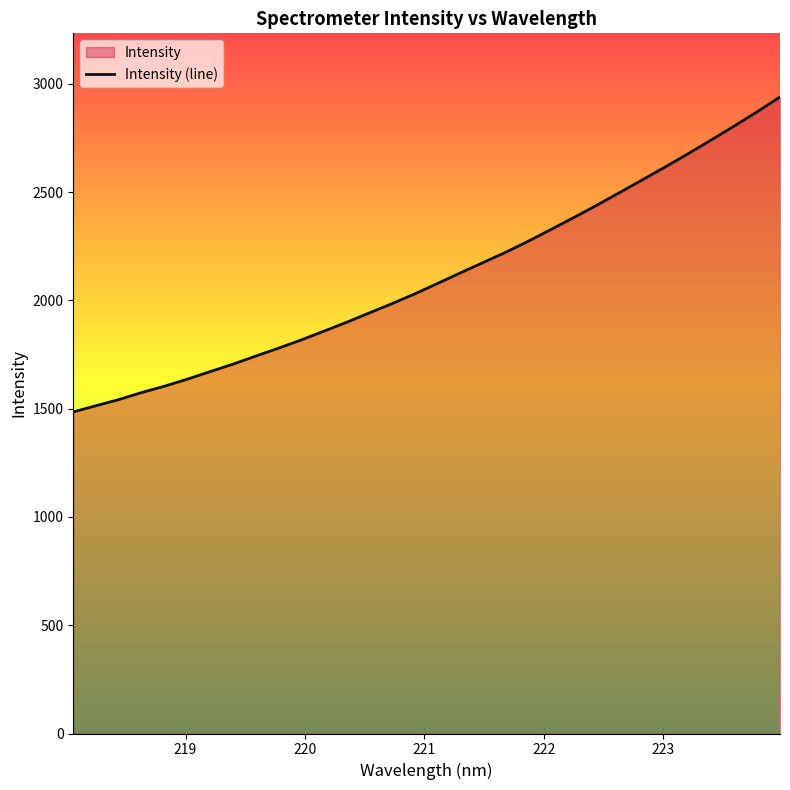

How many lines are shown in the chart?

1